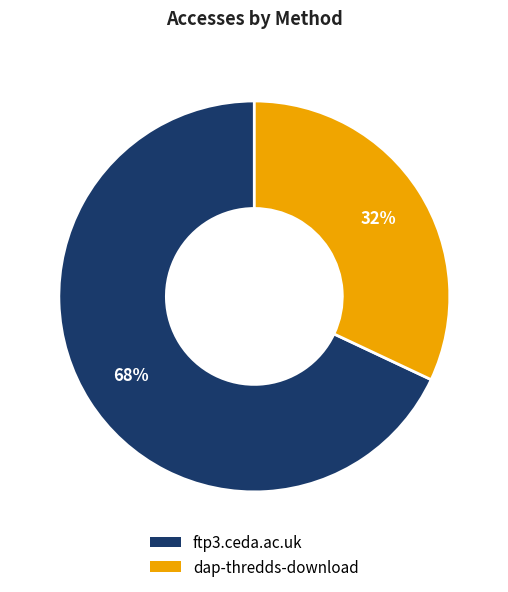

What is the largest slice in the pie chart?

ftp3.ceda.ac.uk